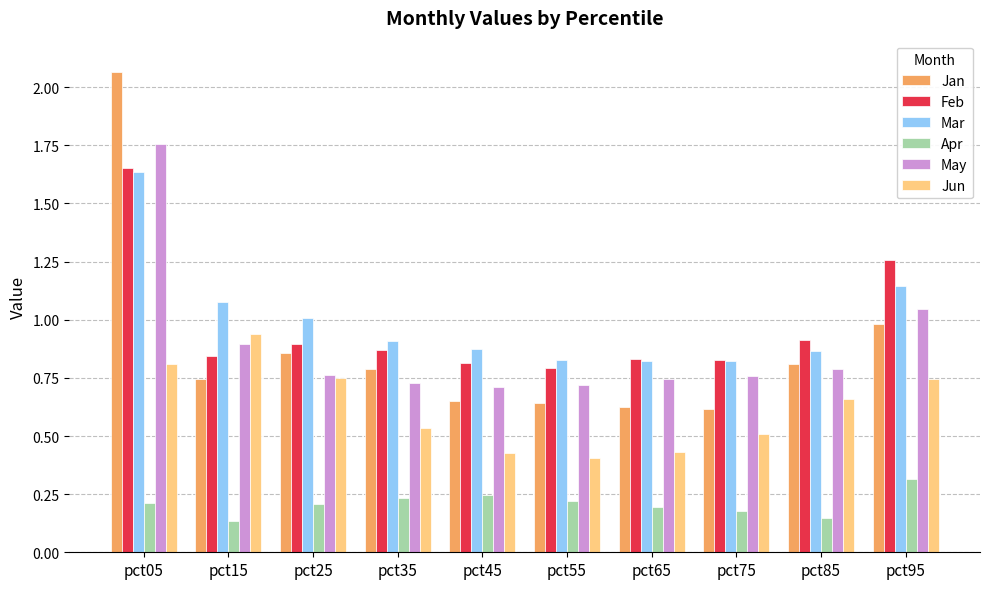

At how many categories does at least one series exceed 2?

1